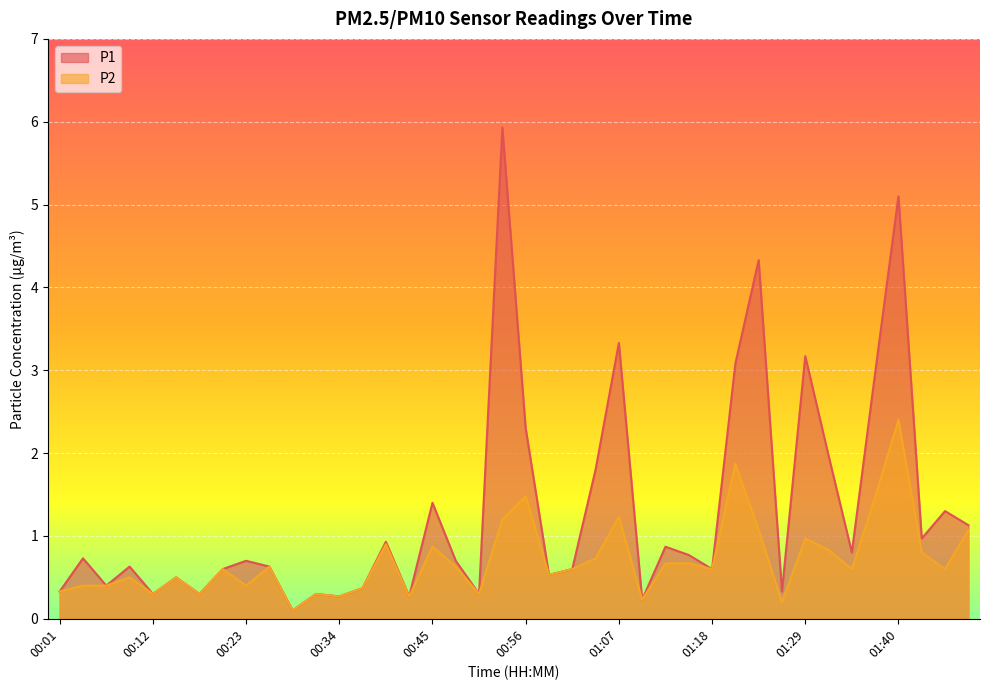

True or false: P2 and P1 cross at least once.

False